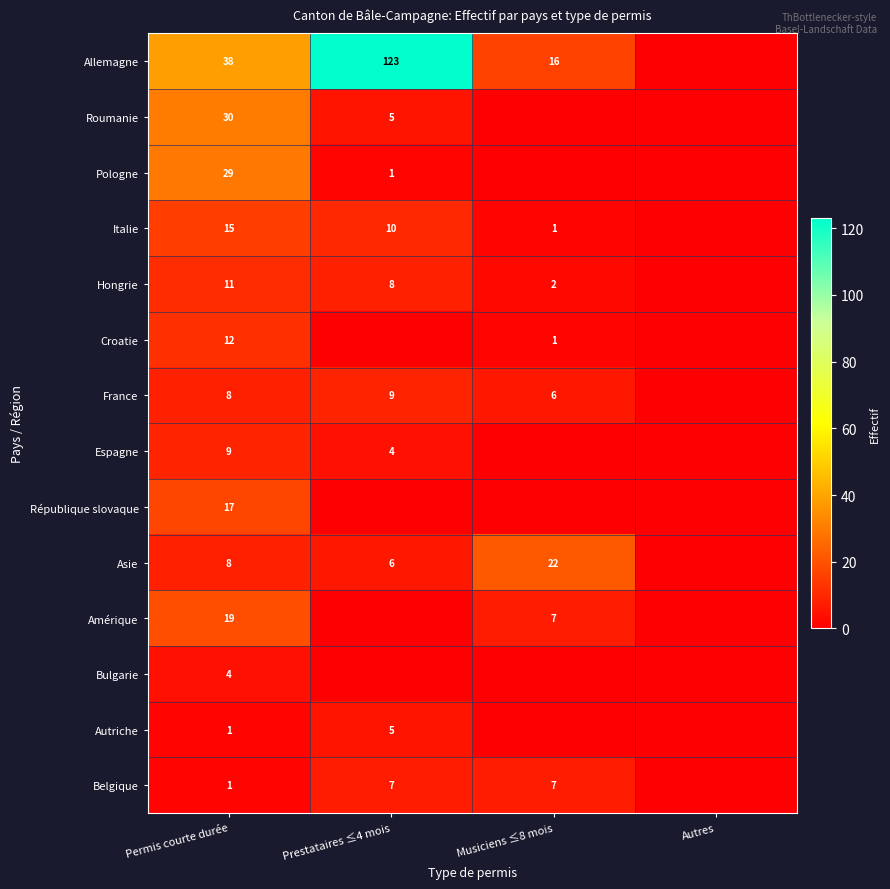

The value of Allemagne at Permis courte durée is 38. True or false?

True